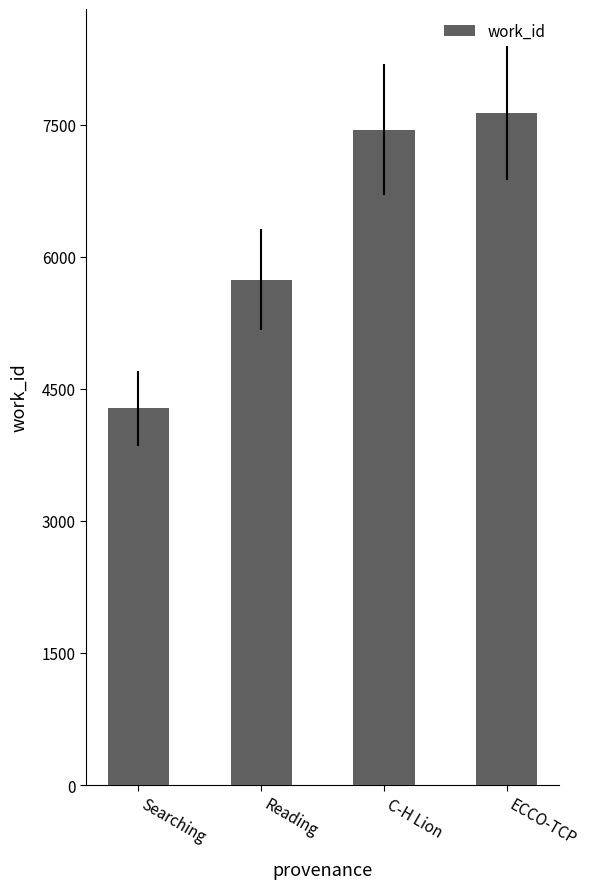

The chart shows a value of 7160 at Searching. True or false?

False